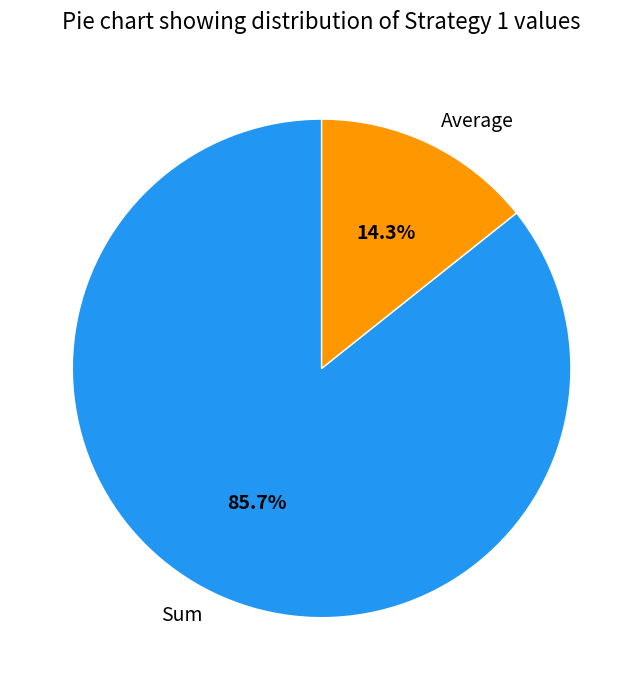

What percentage is the Average slice, to the nearest percent?

14%